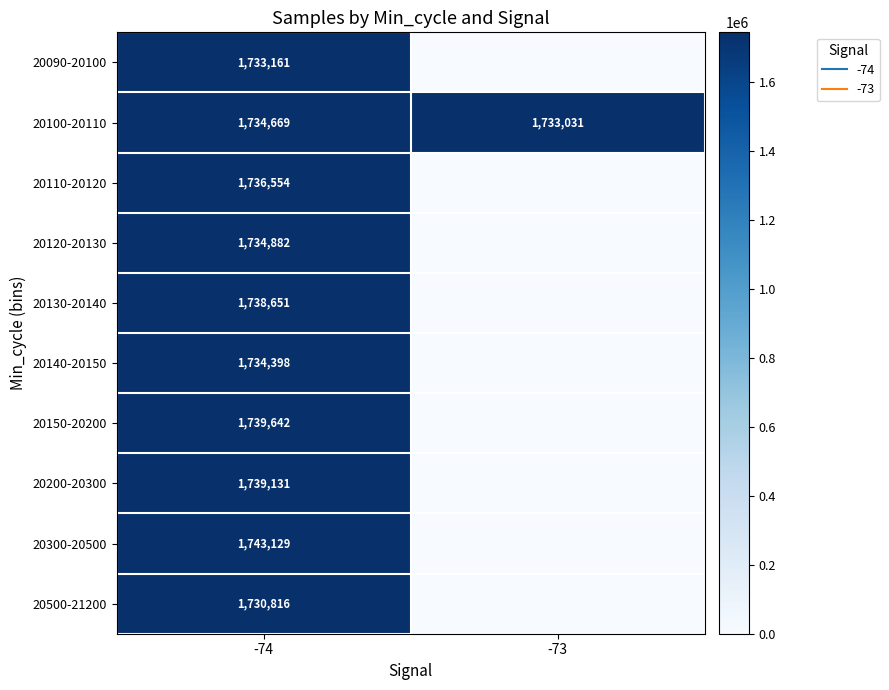

How many values in the 20200-20300 series are below 1739131?

1